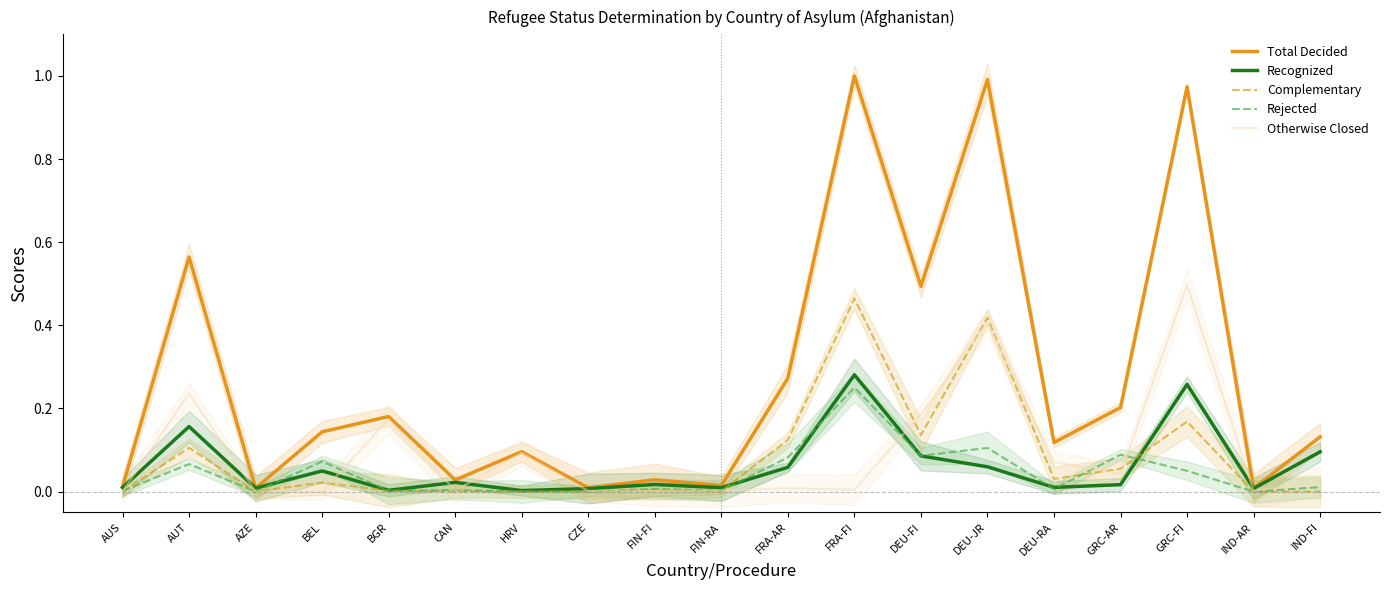

Between FRA-FI and DEU-JR, which is larger?

FRA-FI